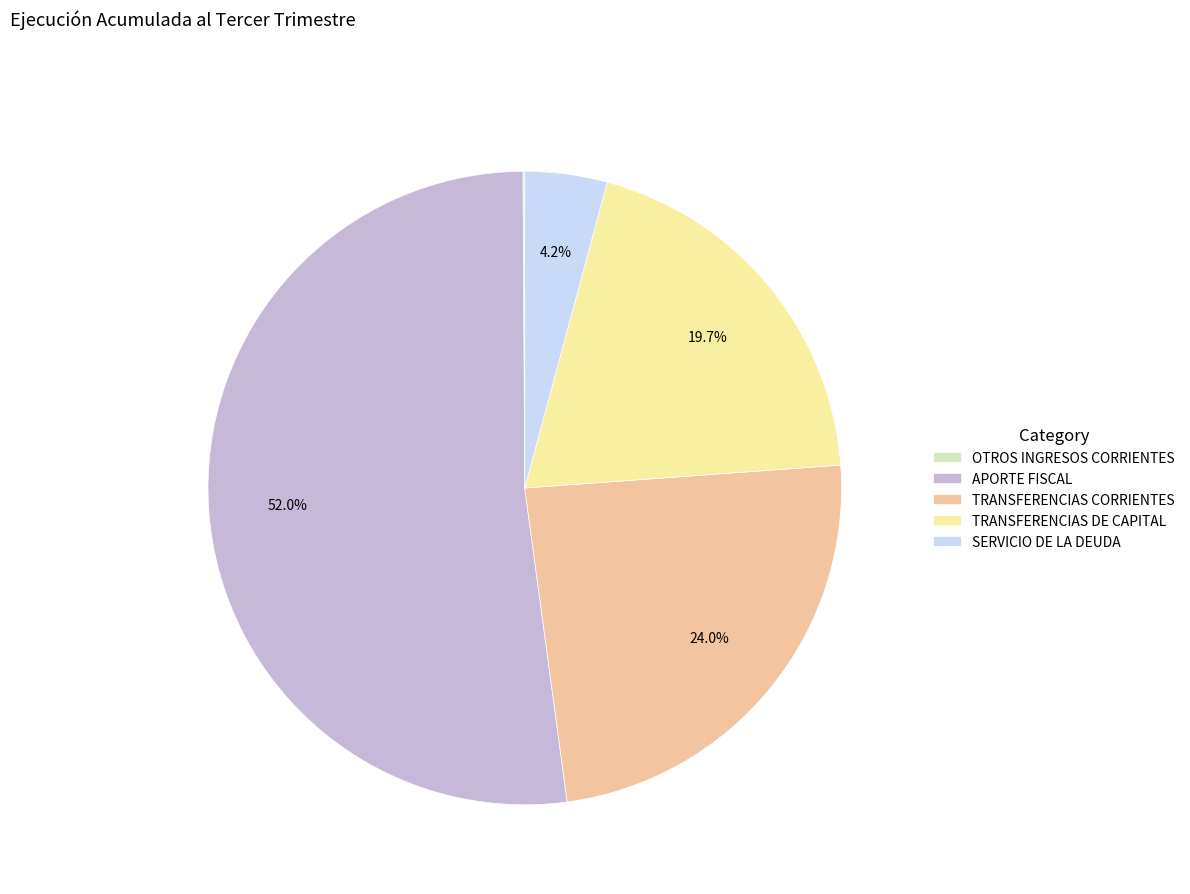

What portion of the pie excludes TRANSFERENCIAS CORRIENTES?

76.0%